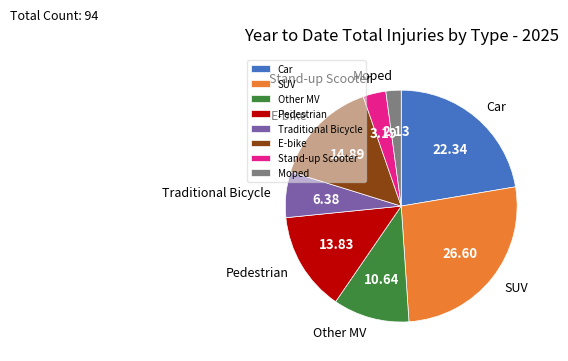

How many slices are in this pie chart?

8